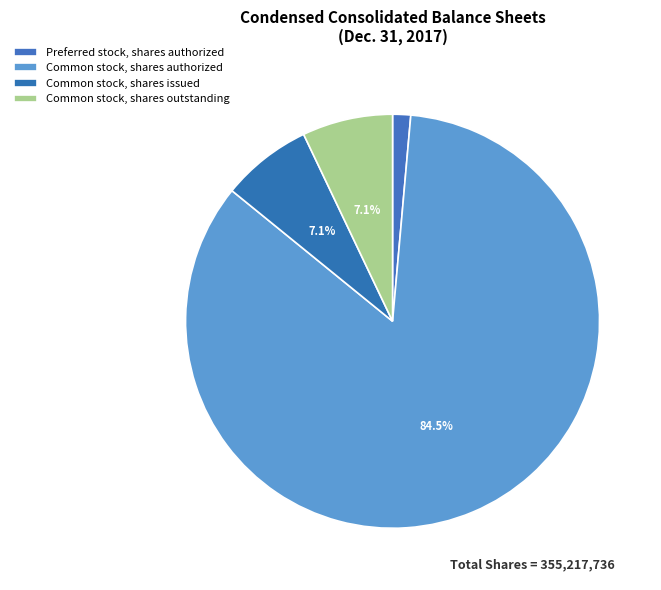

How many slices are in this pie chart?

4